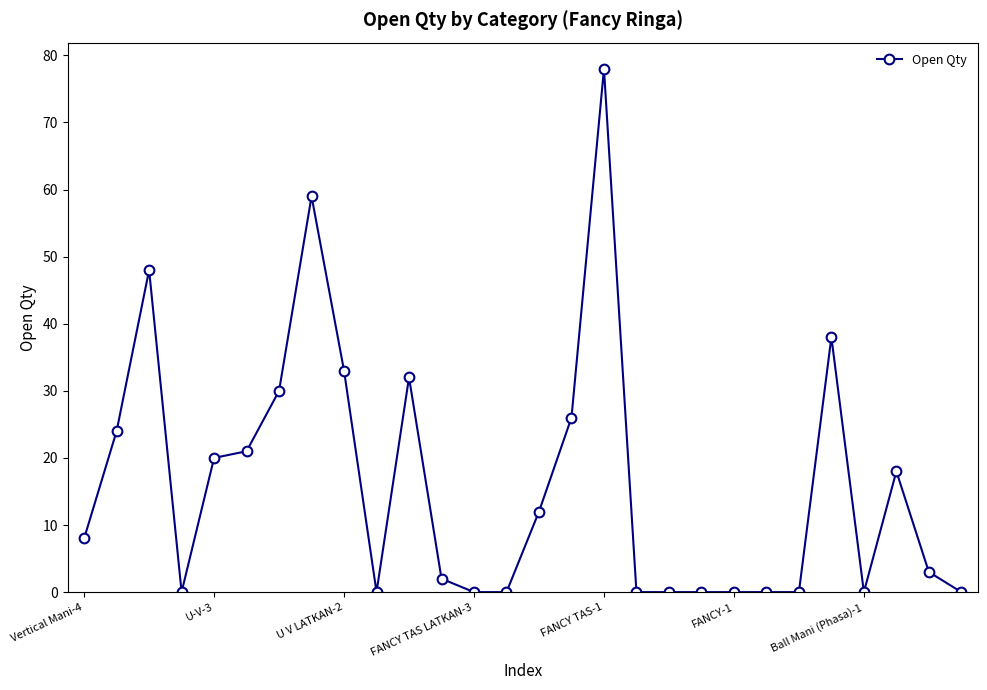

What is the value of the 27th point from the left?

3